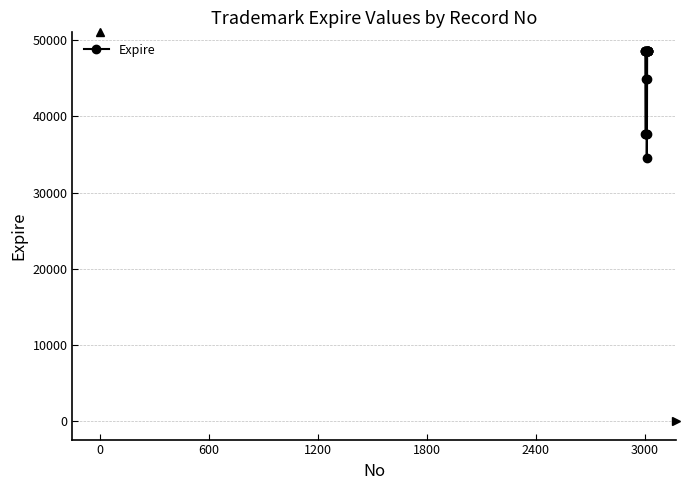

What is the sum of all values?

895940